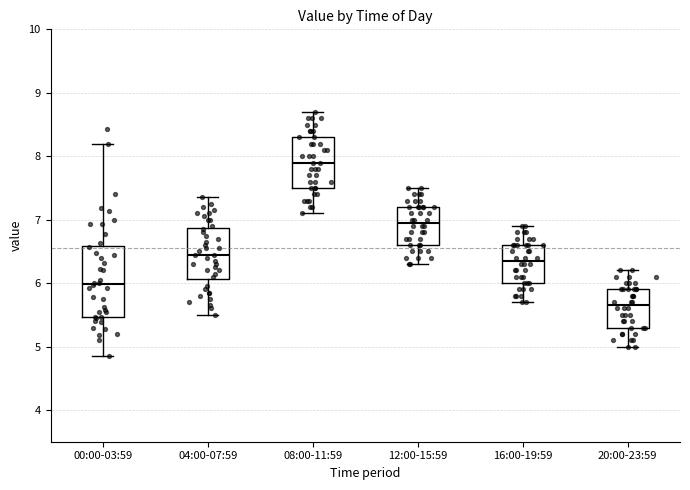

Comparing the boxes themselves (not the whiskers), which one is the tallest?

00:00-03:59